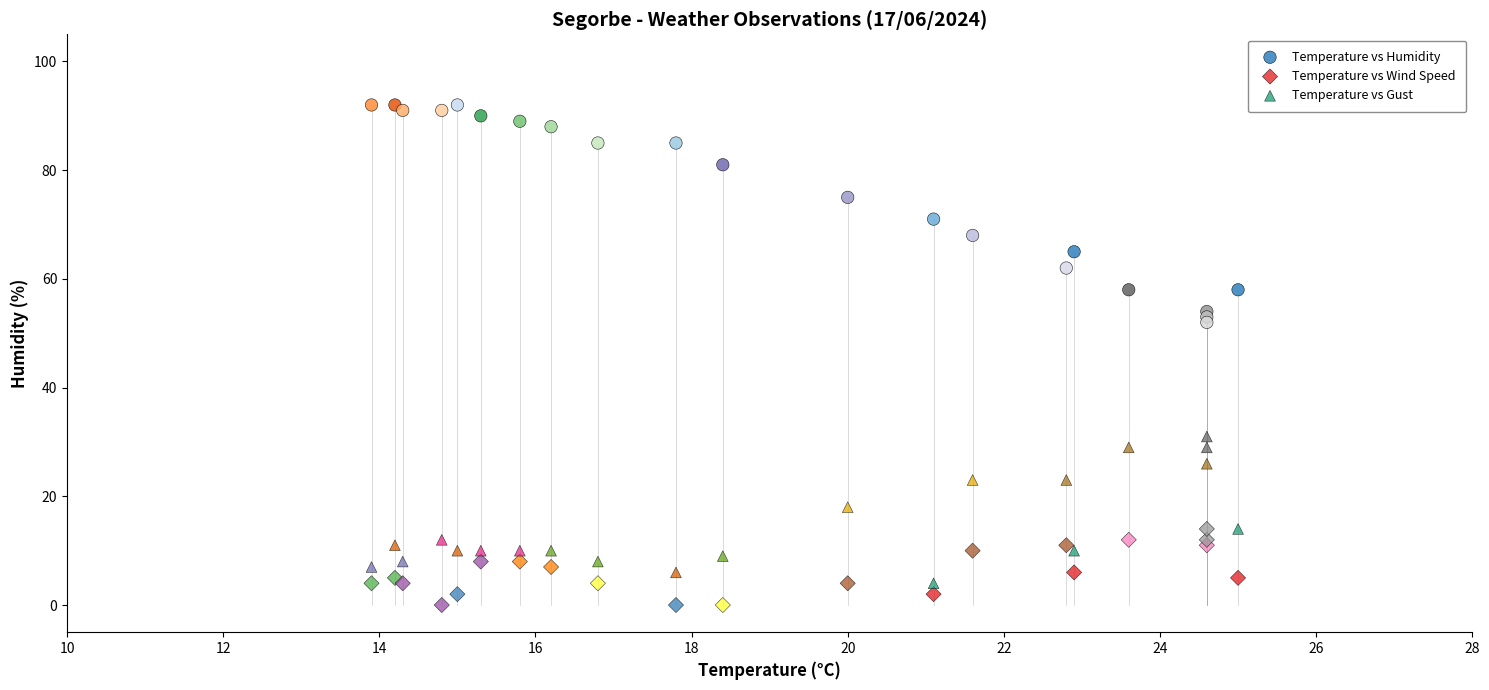

Which series has the widest spread of Y values?

Temperature vs Humidity